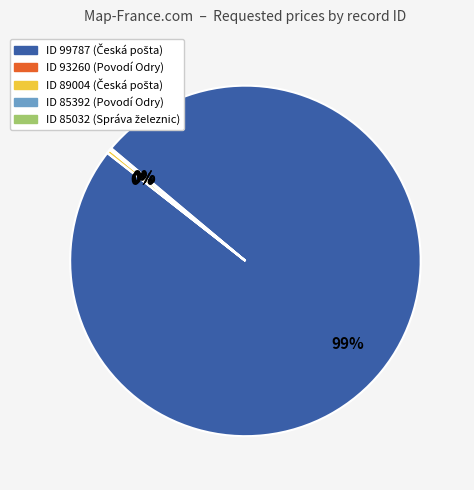

Is there a majority slice in this chart?

Yes